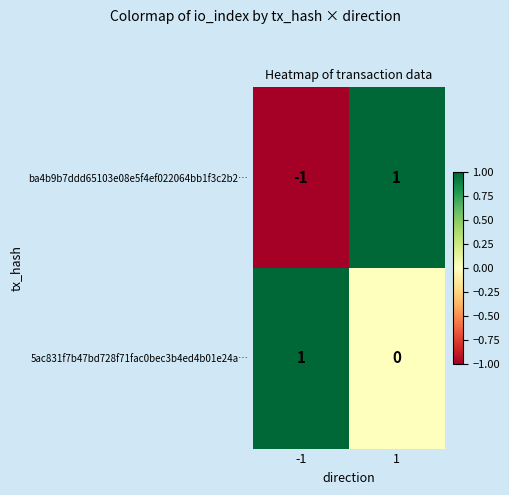

Which series has the widest spread of values?

ba4b9b7ddd65103e08e5f4ef022064bb1f3c2b2…